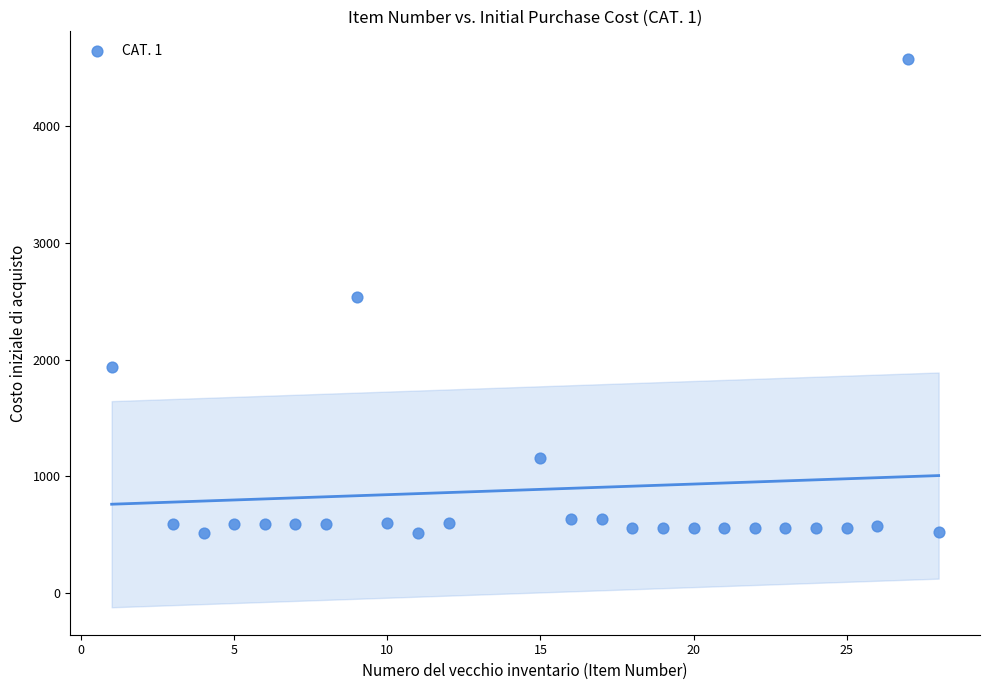

What is the range of X values (max minus min)?

27.0